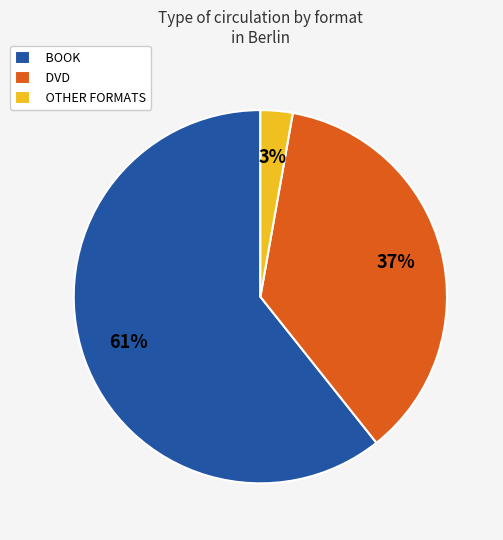

Does DVD represent more than half of the total?

No